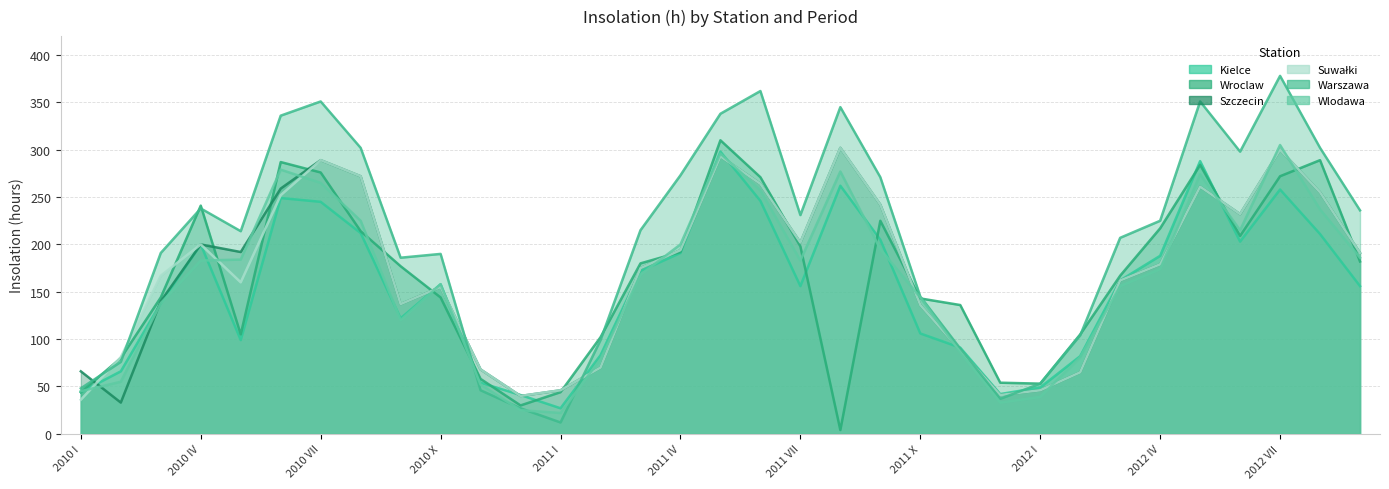

What are all the series names shown in the legend?

Kielce, Wroclaw, Szczecin, Suwałki, Warszawa, Wlodawa